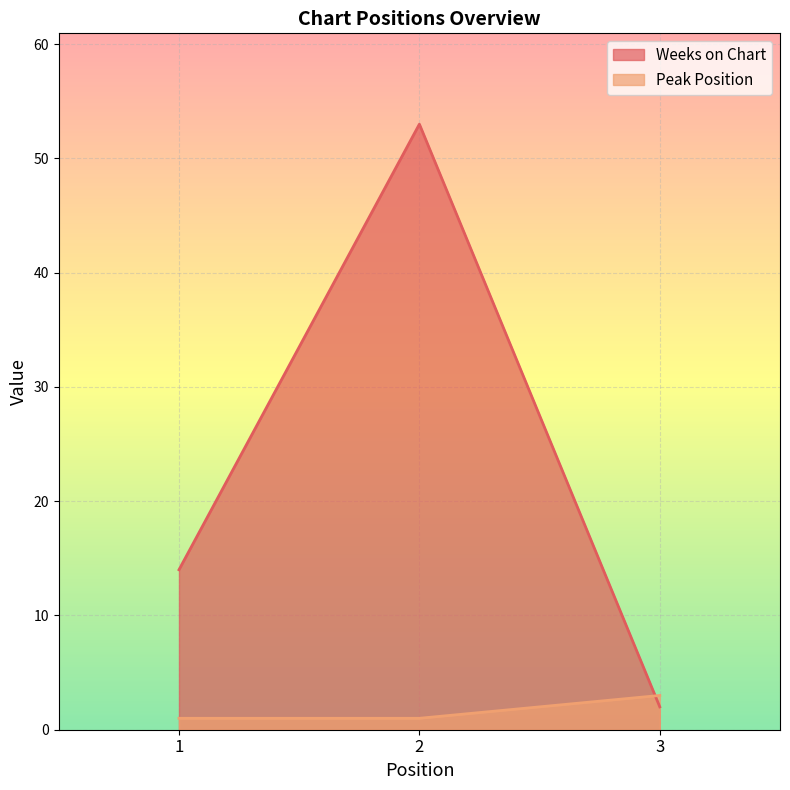

List the series in order of their peak value, lowest first.

Peak Position, Weeks on Chart